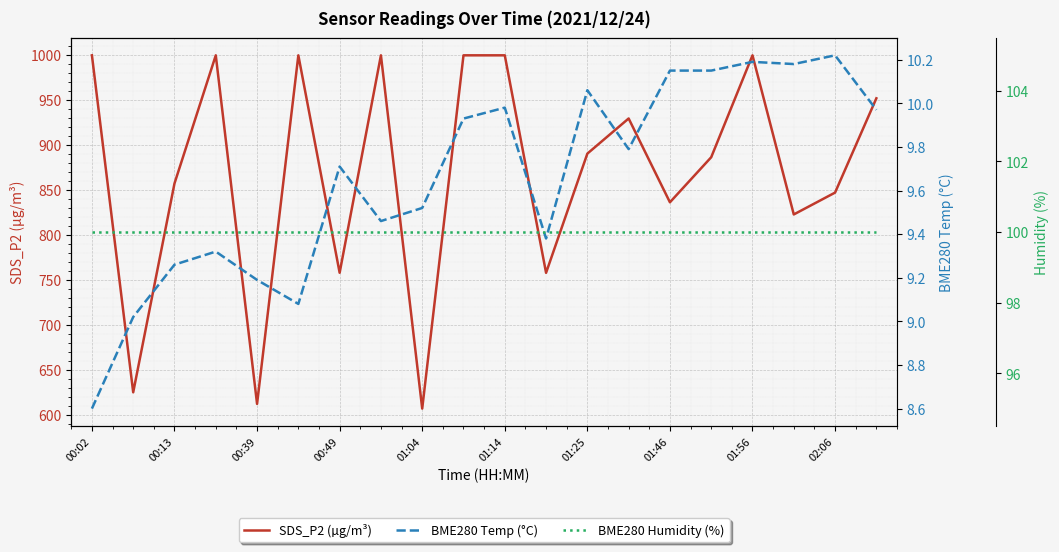

How many lines are shown in the chart?

3